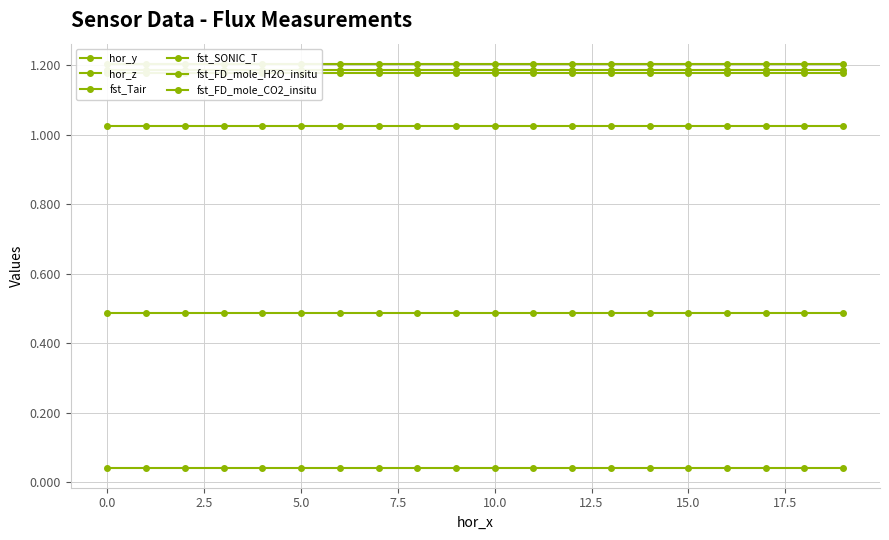

Which series has the widest spread of values?

hor_y